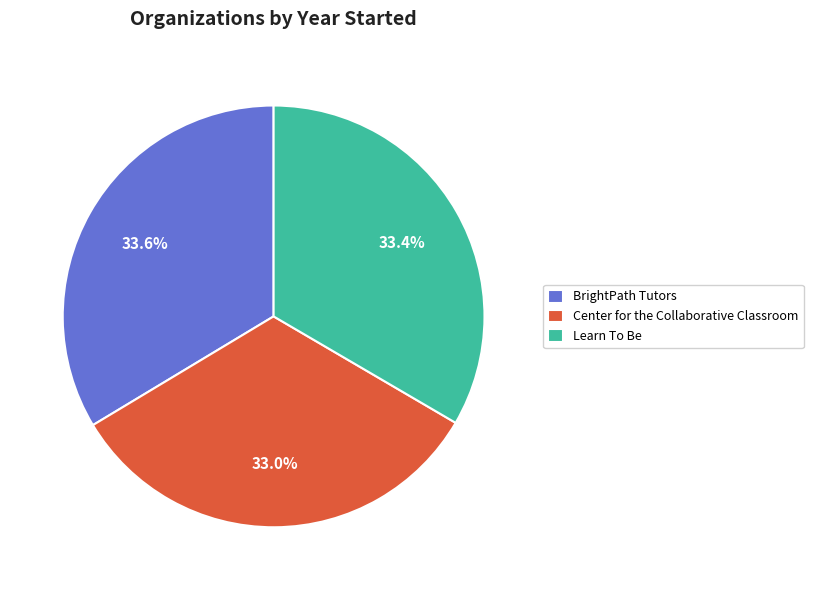

Does Learn To Be represent more than half of the total?

No